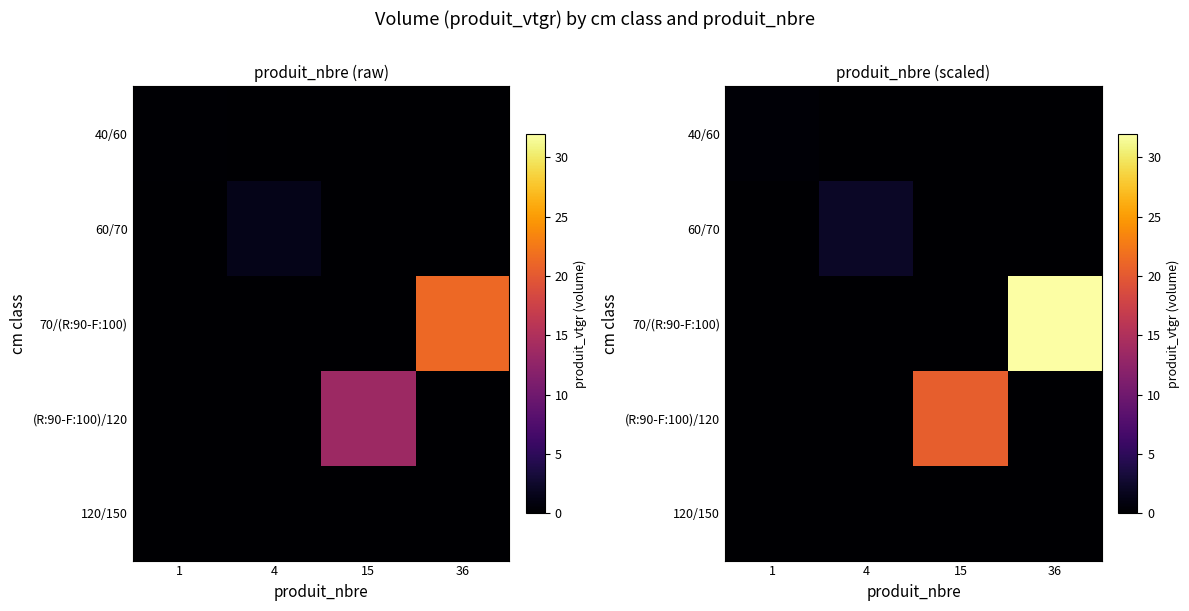

Rank the series by their maximum value, from highest to lowest.

70/(R:90-F:100), (R:90-F:100)/120, 60/70, 40/60, 120/150